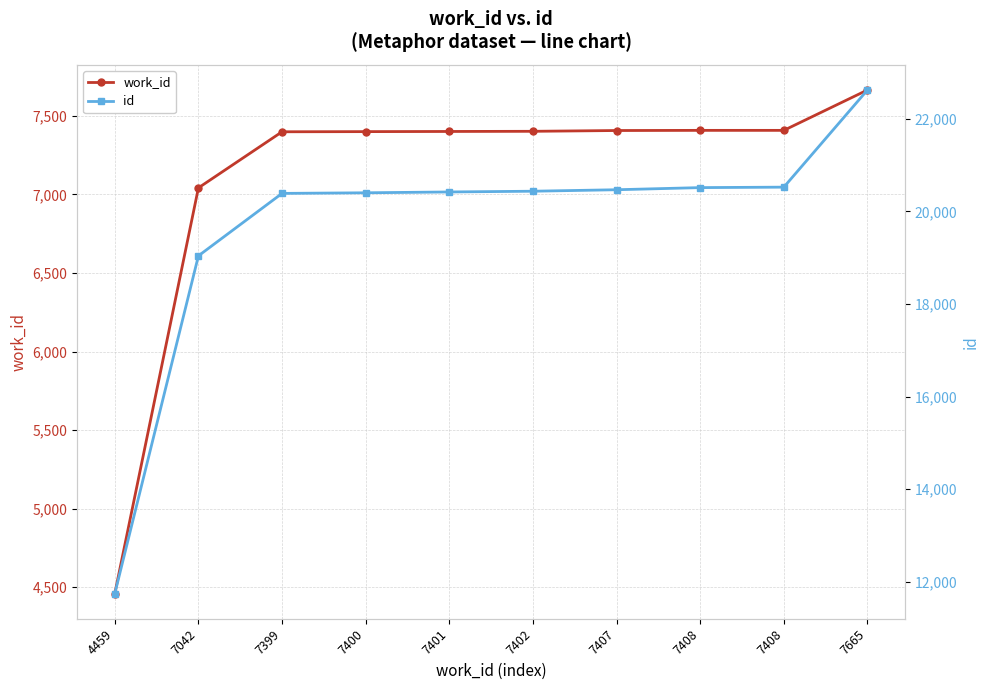

What is the difference between the id values at 4459 and 7408?

8782